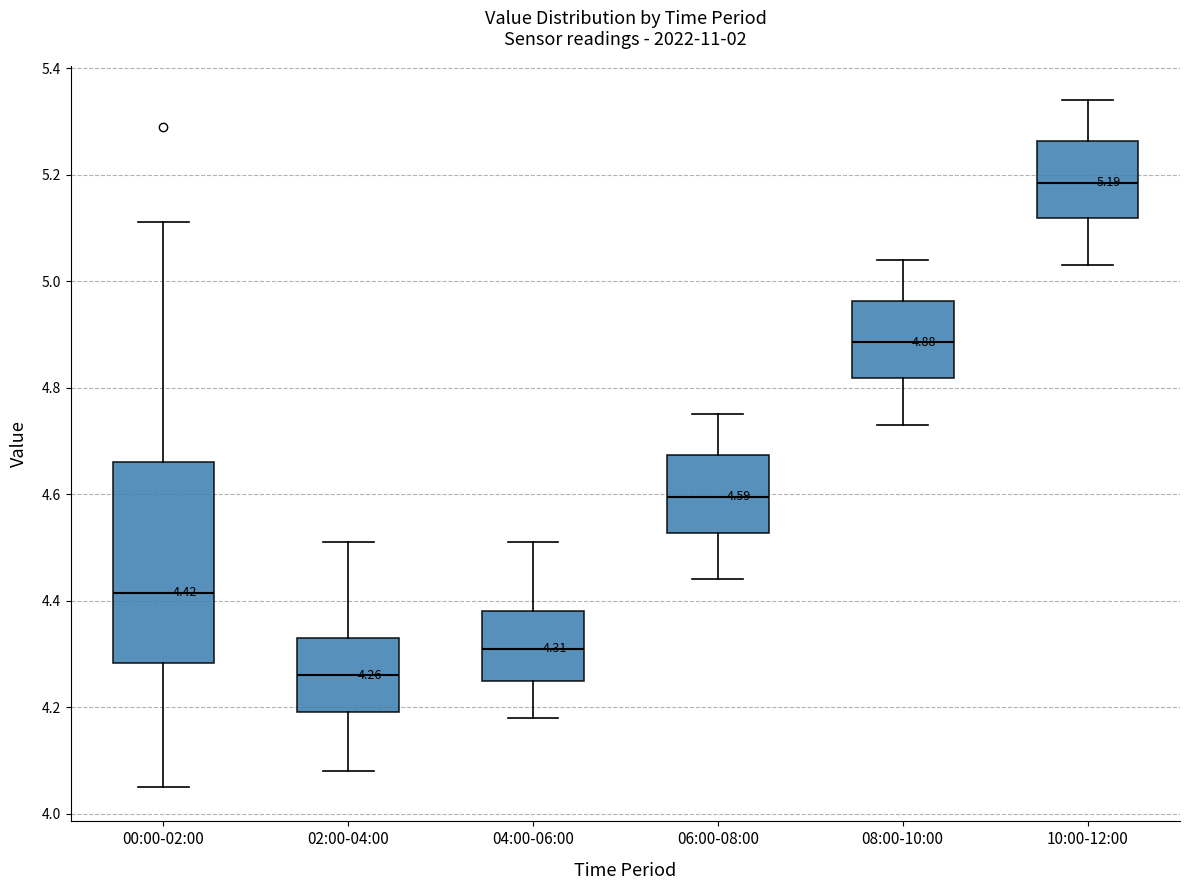

Which box has the highest median line?

10:00-12:00